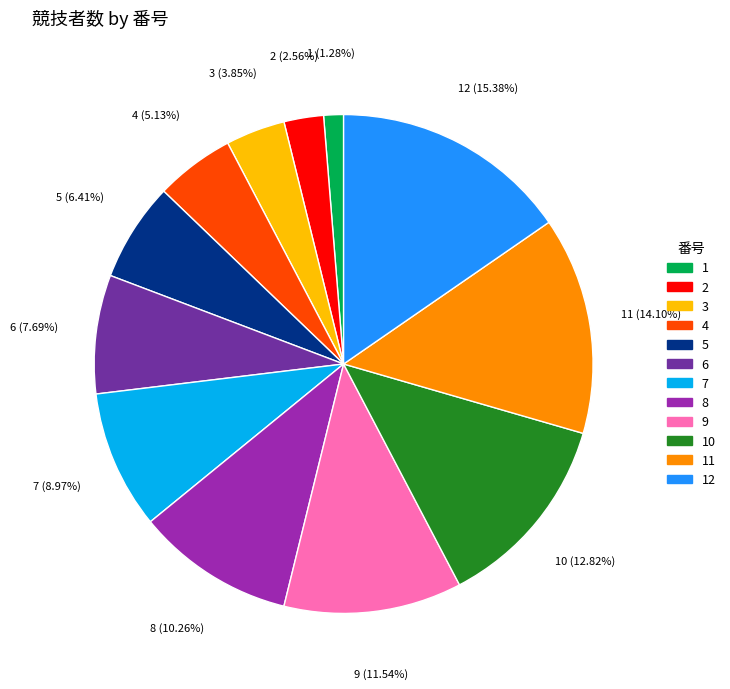

What percentage is NOT represented by 11?

85.9%